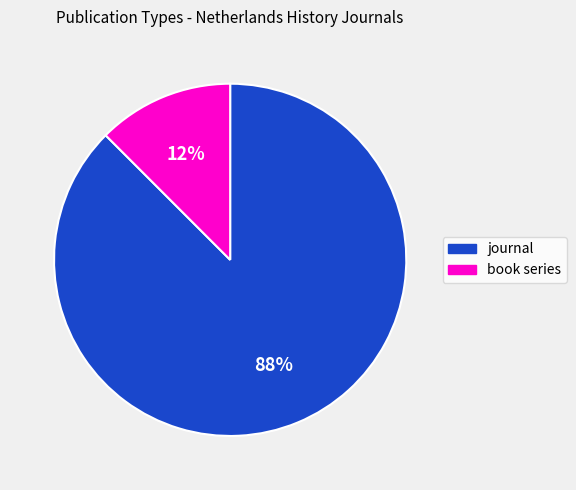

How many slices are in this pie chart?

2